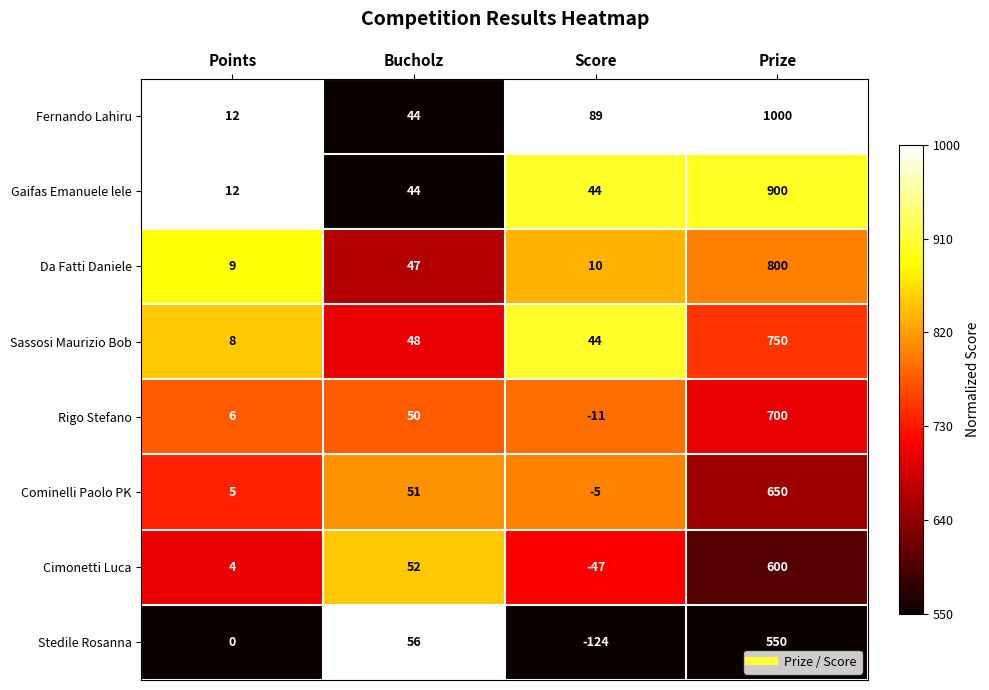

Rank the series by their maximum value, from lowest to highest.

Stedile Rosanna, Cimonetti Luca, Cominelli Paolo PK, Rigo Stefano, Sassosi Maurizio Bob, Da Fatti Daniele, Gaifas Emanuele lele, Fernando Lahiru